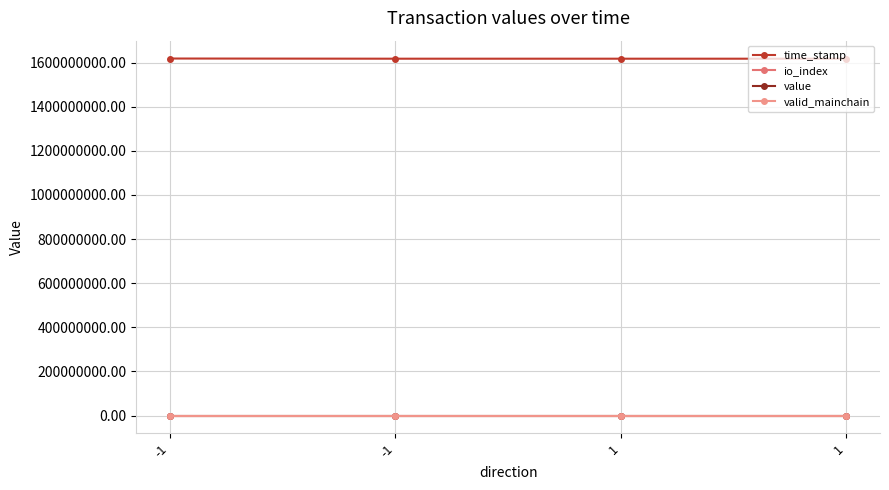

How many lines are shown in the chart?

4